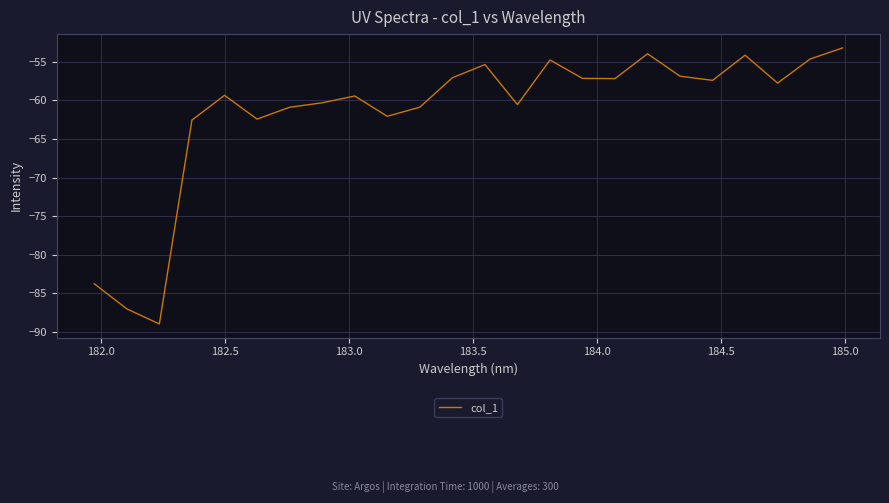

What is the difference between the maximum and minimum values?

35.8